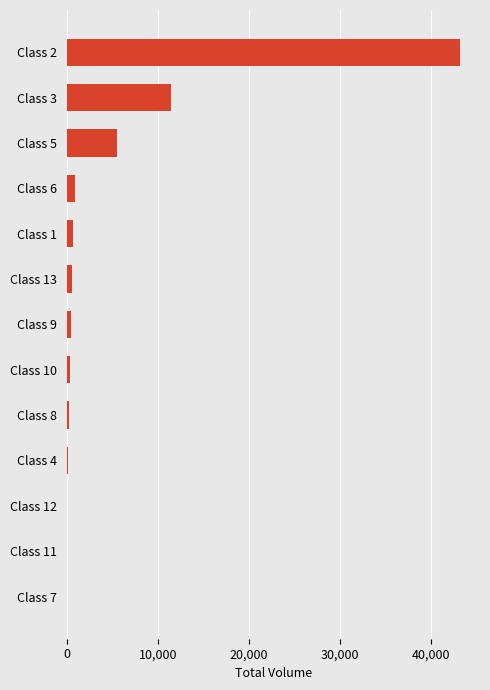

Is it true that the value at Class 3 is 17829?

False